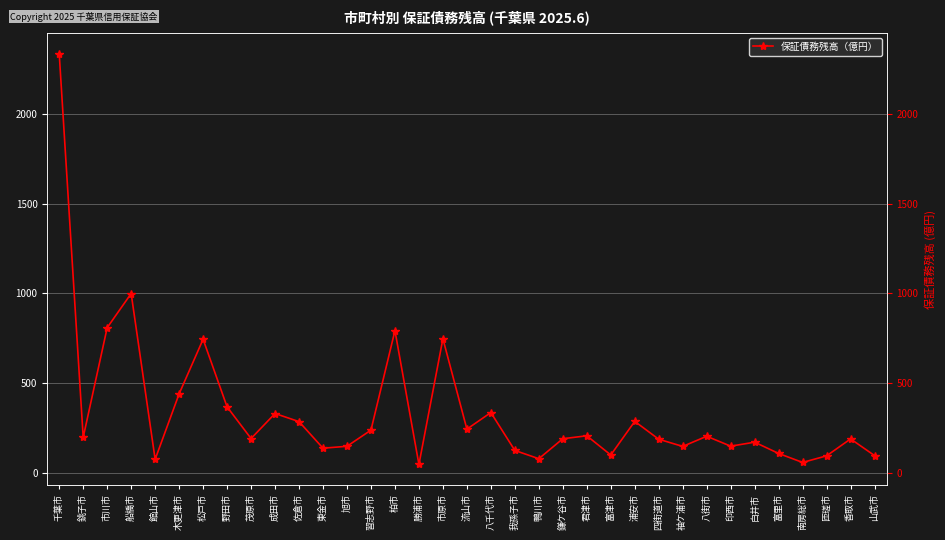

Is it true that the value at 銚子市 is 112.8?

False